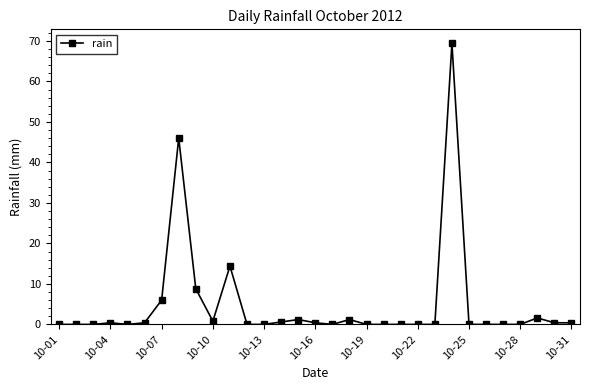

True or false: there are more than 2 points higher than both neighbors.

True